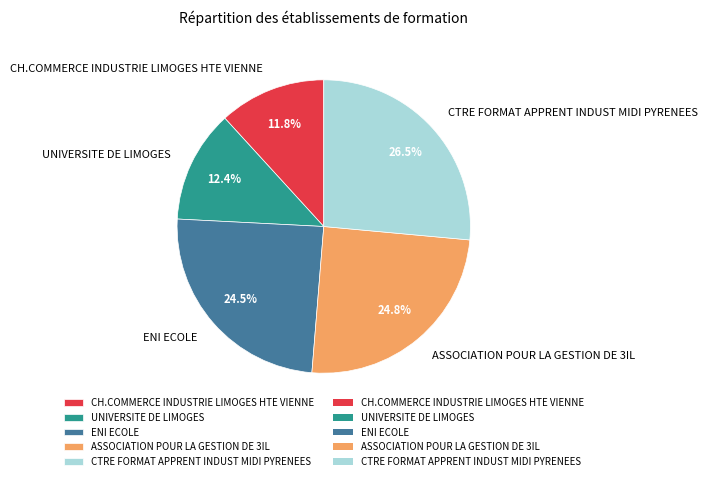

The ASSOCIATION POUR LA GESTION DE 3IL slice represents 10% of the pie. True or false?

False